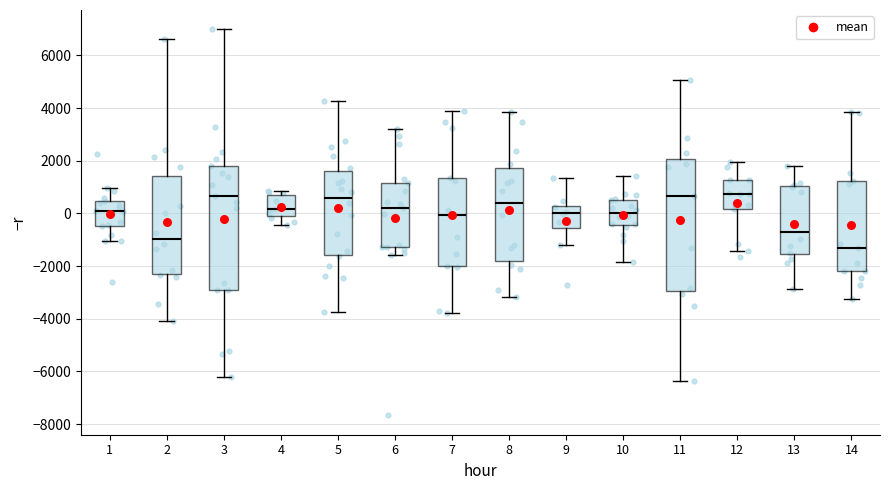

Where does the median line of the box at x = 6 sit on the y-axis? The values are not printed on the chart, so give them approximately, as read against the axis.

200